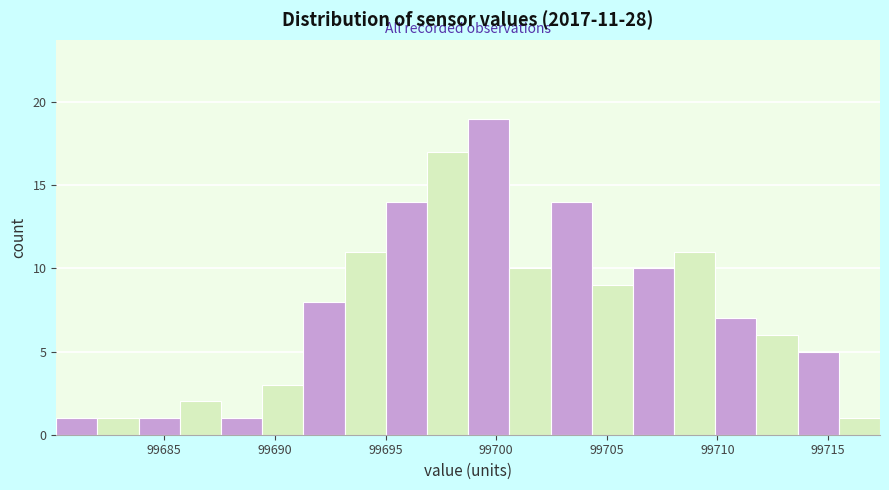

Around what value on the x-axis is the tallest bar? Give the approximate position of its centre, as read against the axis.

99699.5